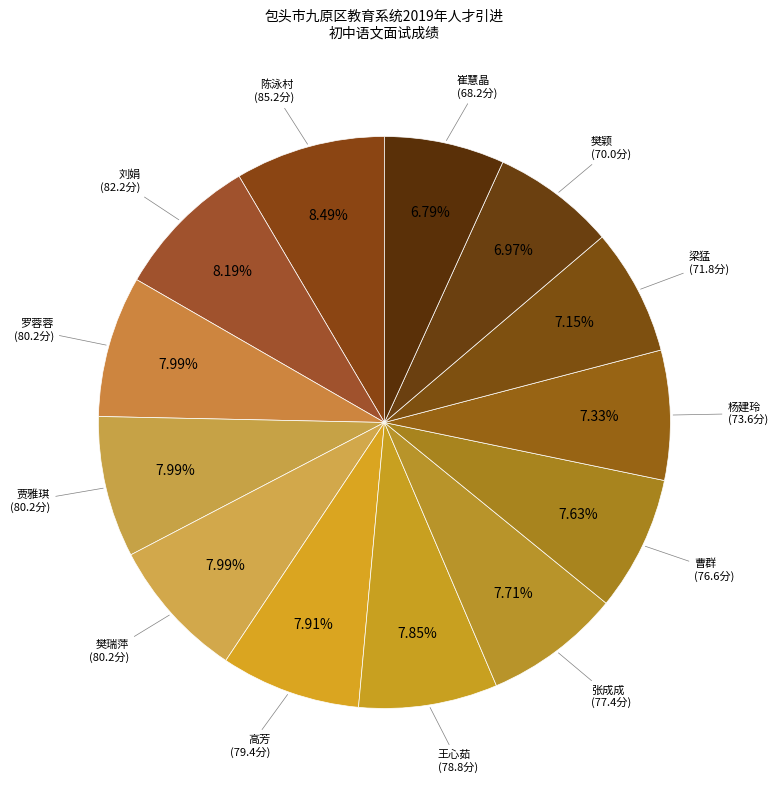

Which category has the biggest portion of the pie?

陈泳村